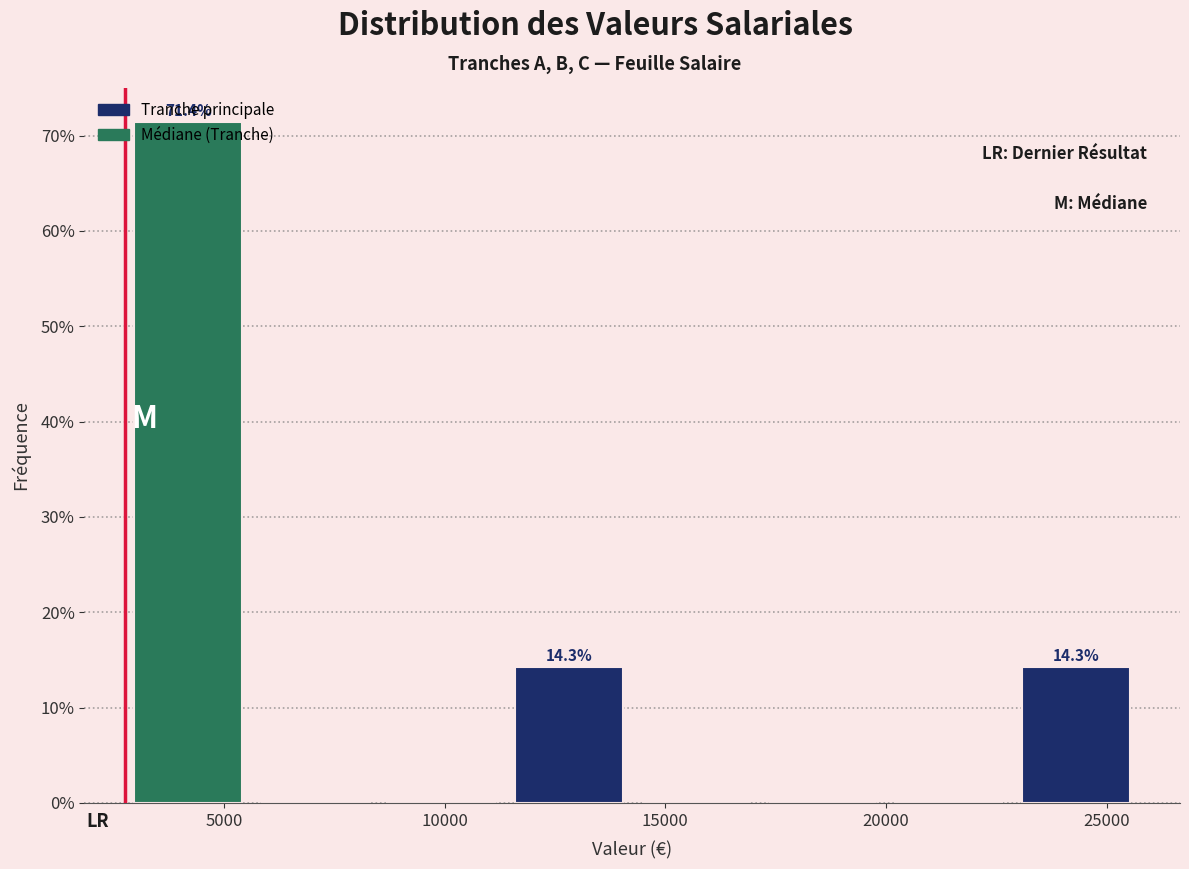

Over which range of the x-axis is the bar tallest?

3000 to 5500